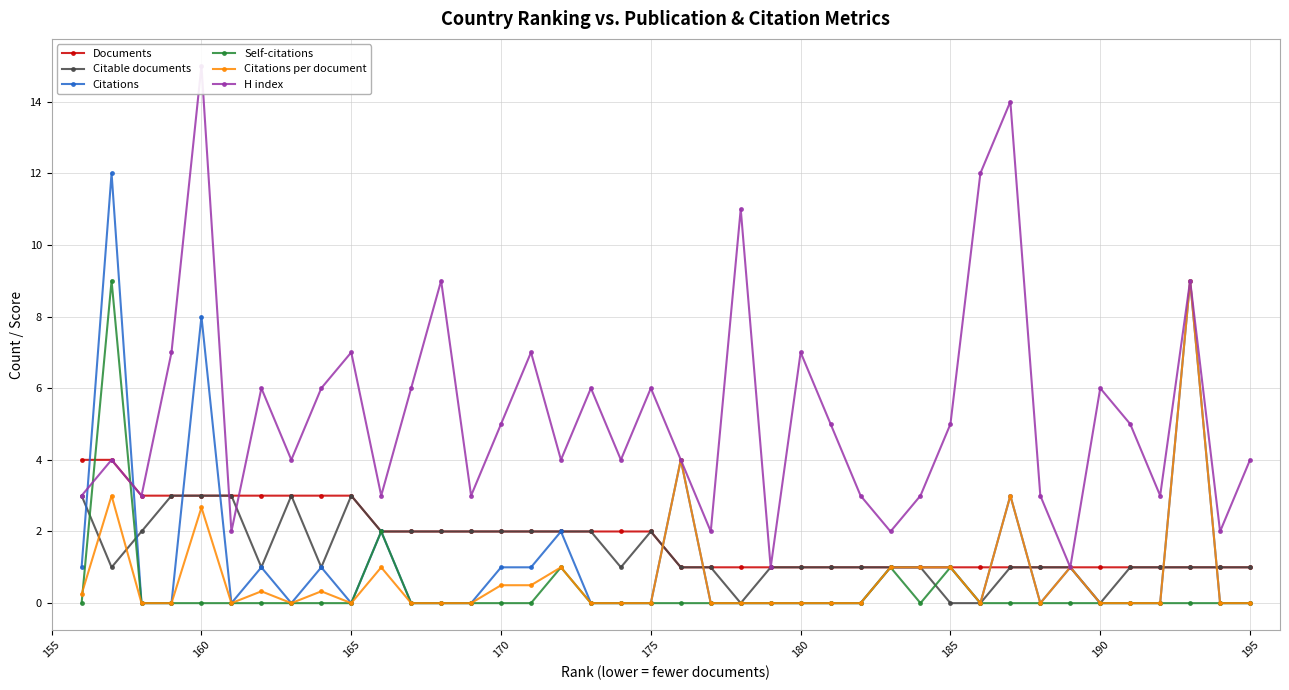

Which series ends up on top after the final intersection of Documents and Citations?

Documents